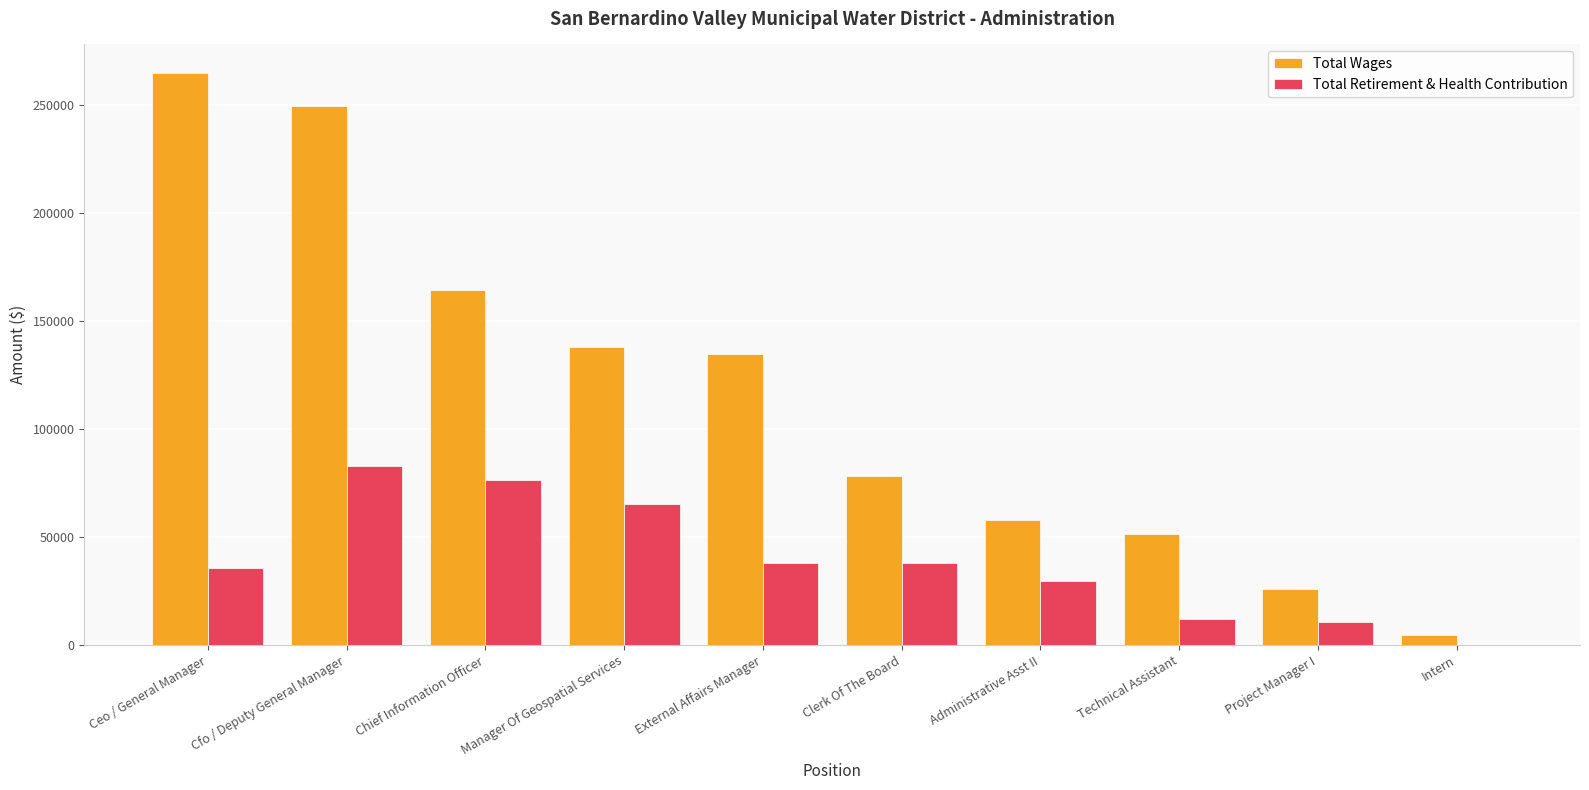

At which category is the sum across all series the highest?

Cfo / Deputy General Manager